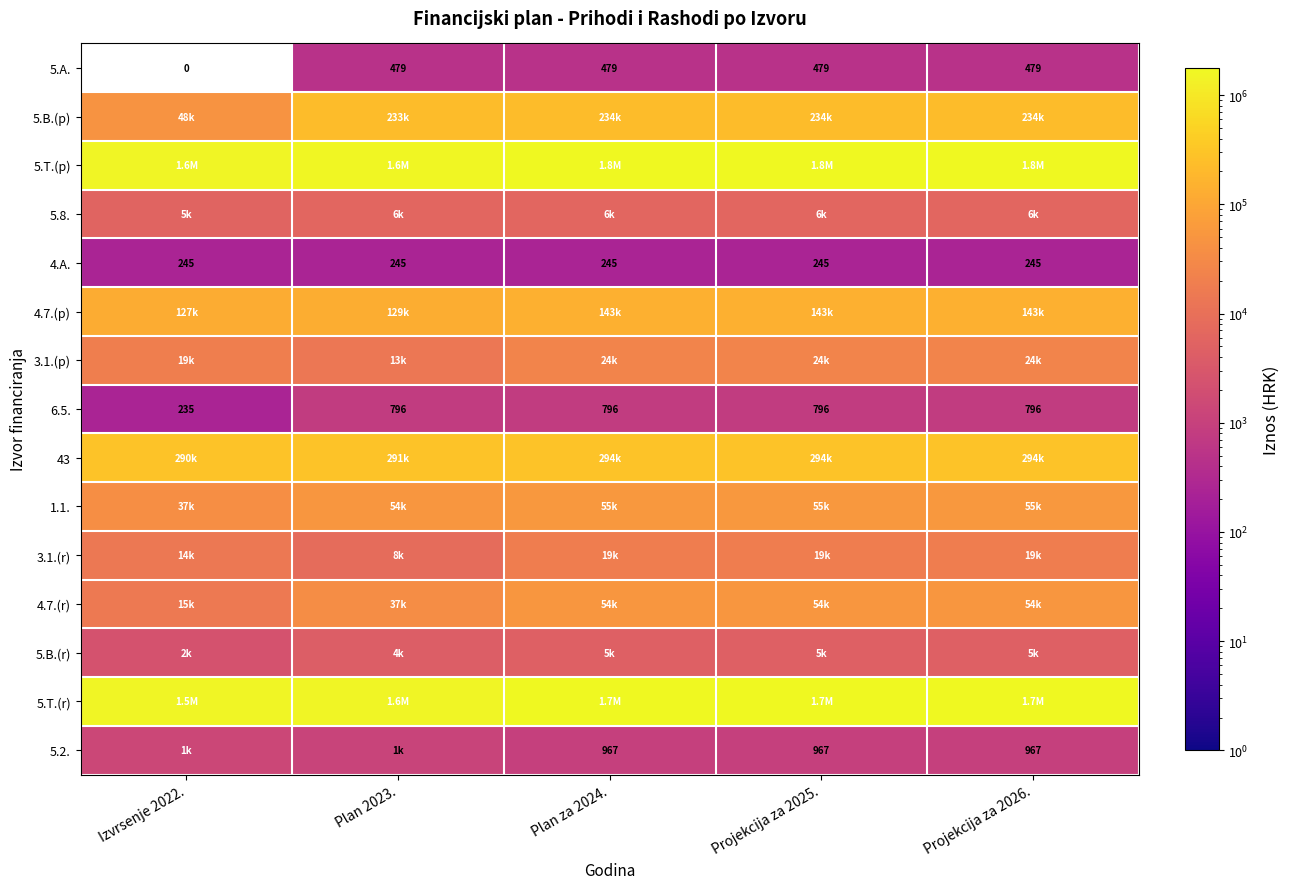

How many categories are shown in the chart?

5